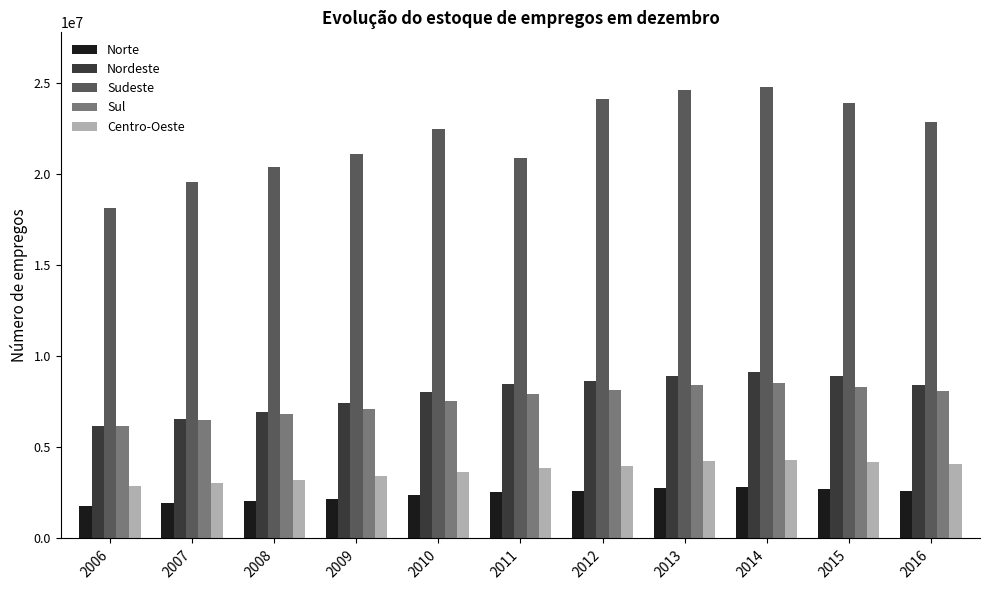

Which series has the widest spread of values?

Sudeste